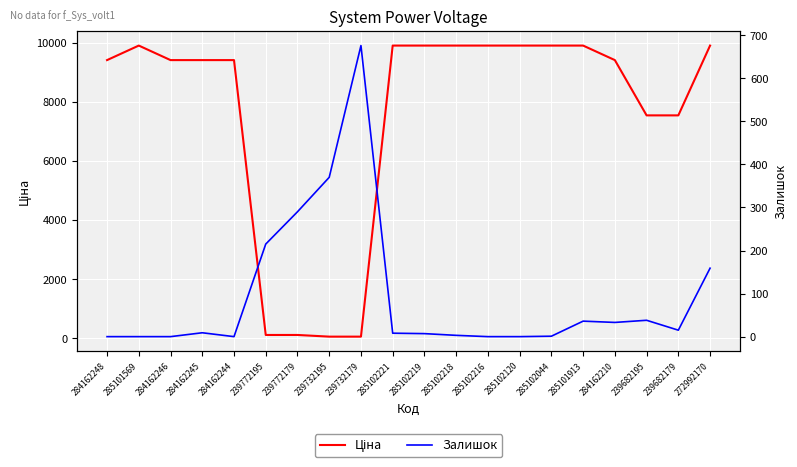

Is it true that Ціна equals 9908.5 at 285102219?

True